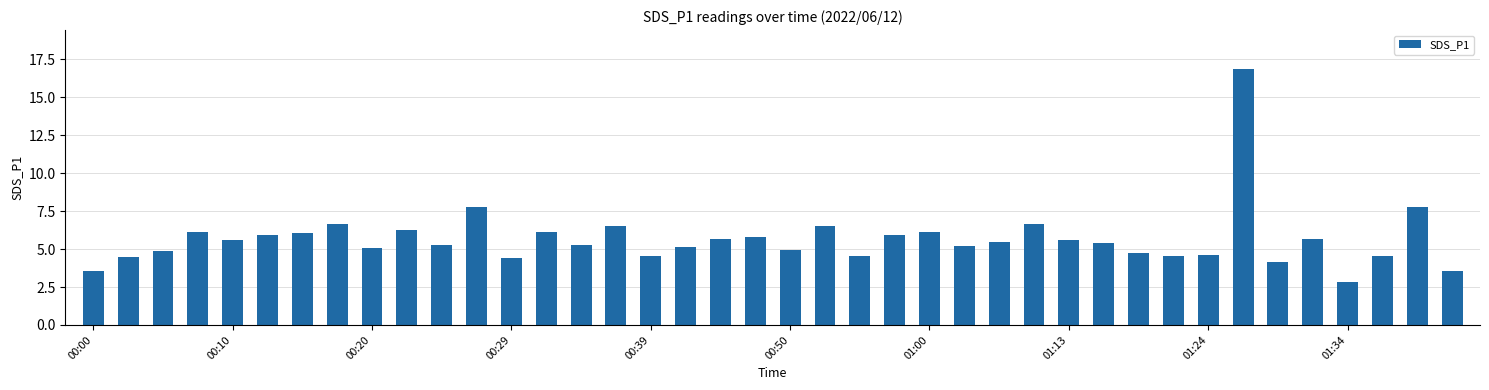

What is the sum of all values?

226.6